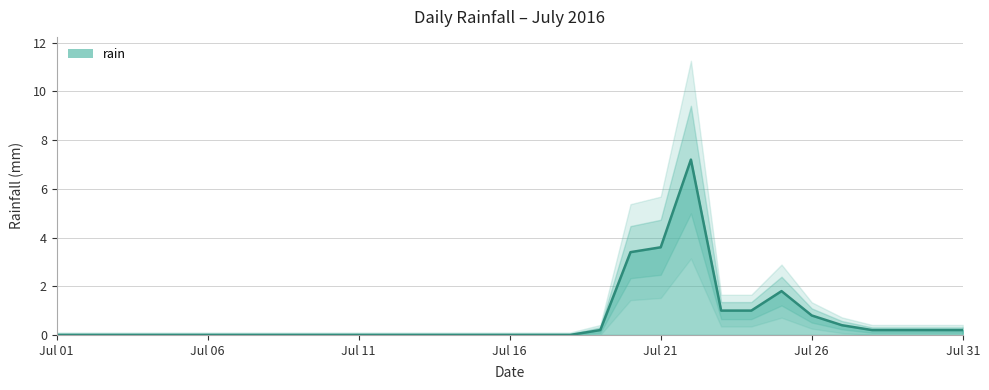

What is the ratio of the value at 2016-07-25 to the value at 2016-07-23?

1.8